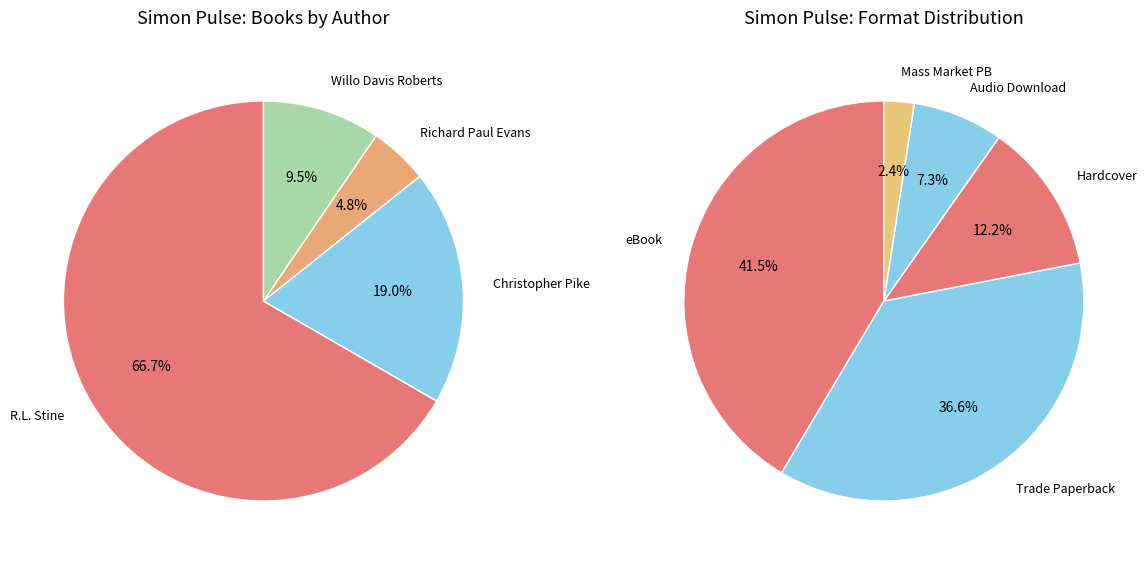

Is the sum of R.L. Stine (1257831) and Richard Paul Evans (706373) greater than half?

Yes